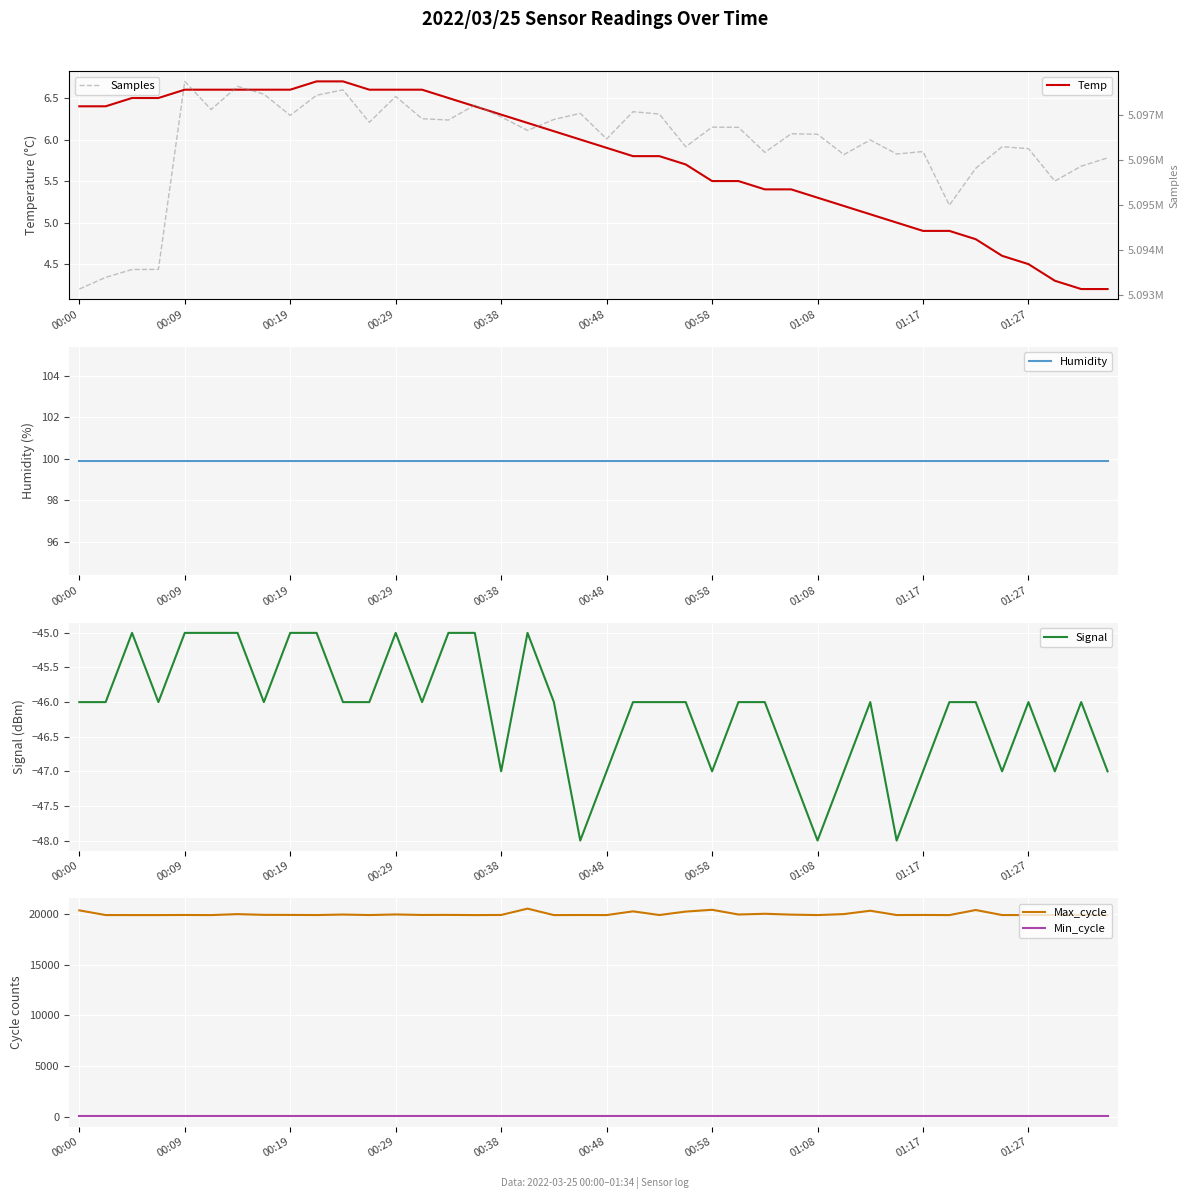

Rank the series by their maximum value, from lowest to highest.

Signal, Temp, Min_cycle, Humidity, Max_cycle, Samples